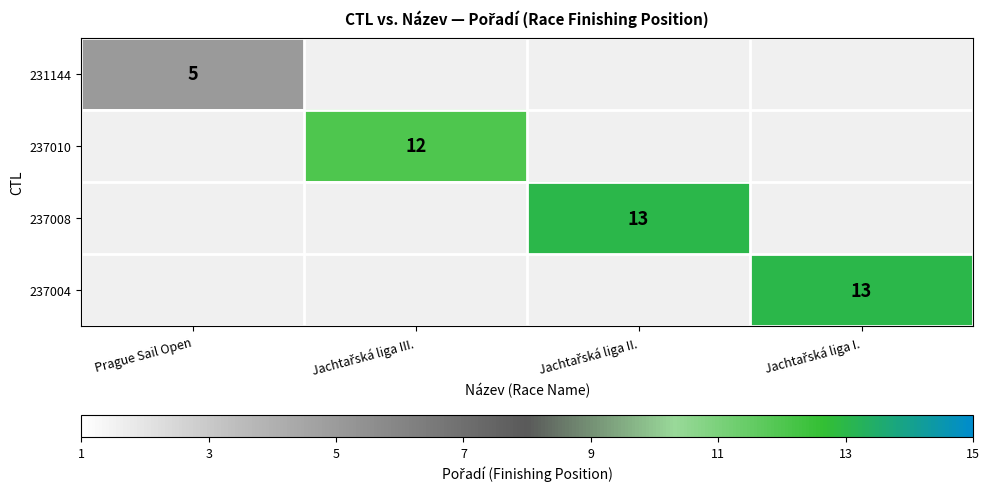

The 231144 series shows 5 at Prague Sail Open. True or false?

True